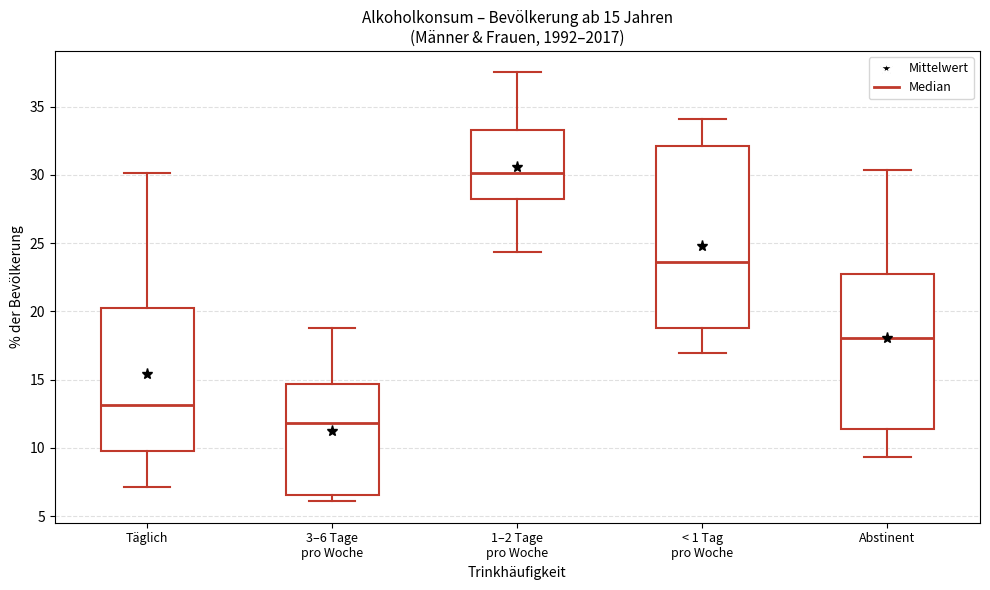

Which box has the highest median line?

1–2 Tage pro Woche